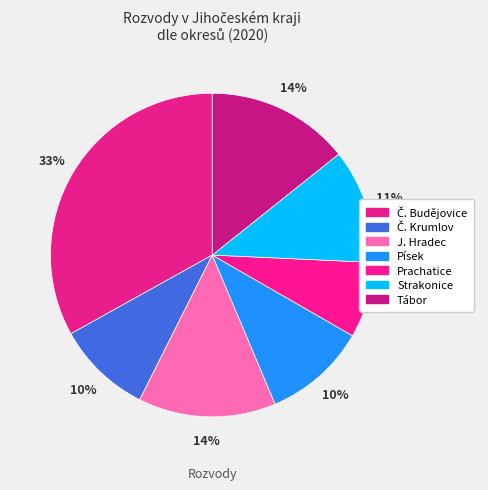

How many segments does this pie chart have?

7